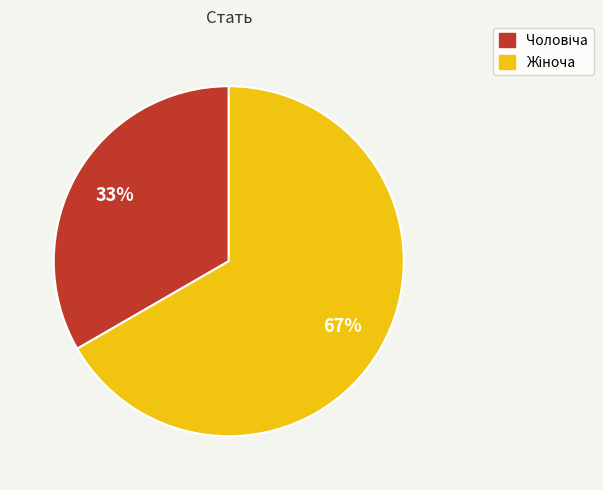

To the nearest percent, what is the average slice percentage?

50%